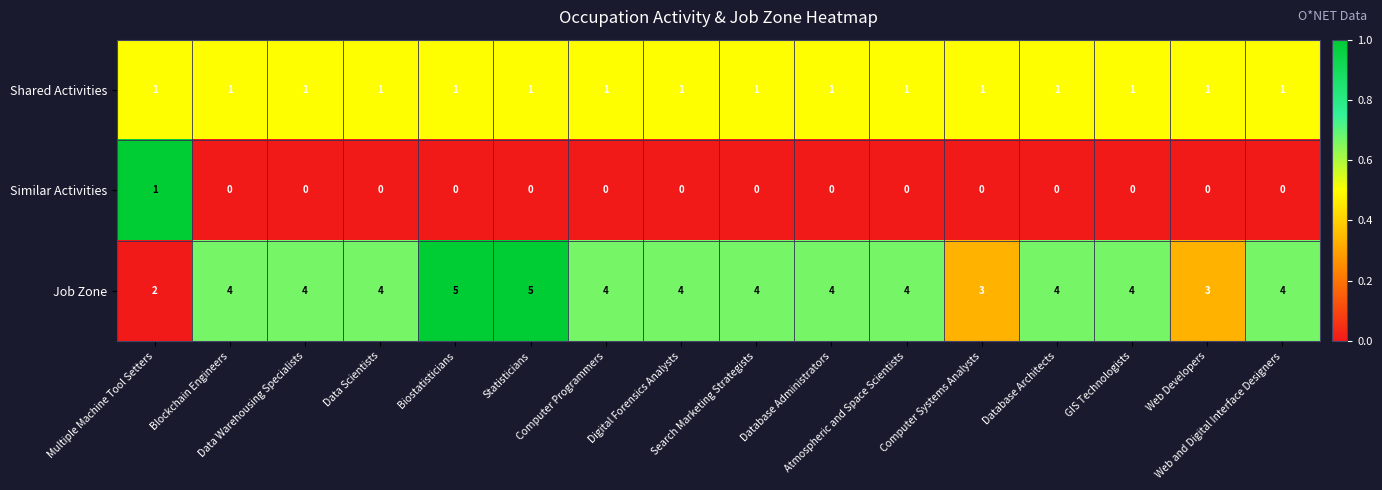

List the series in order of their overall mean, lowest first.

Similar Activities, Shared Activities, Job Zone